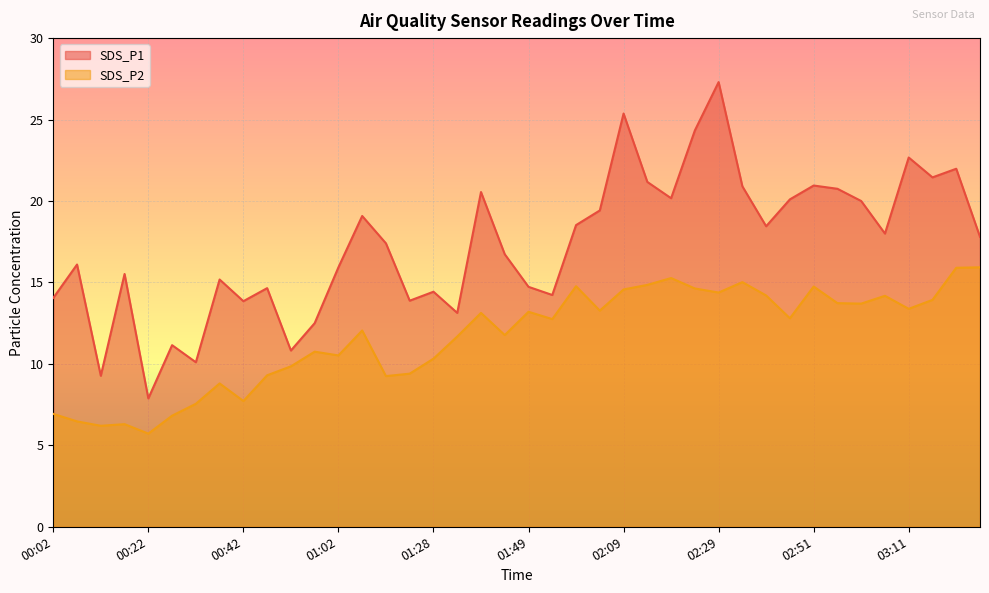

Does the chart display data point markers on the line(s)?

No